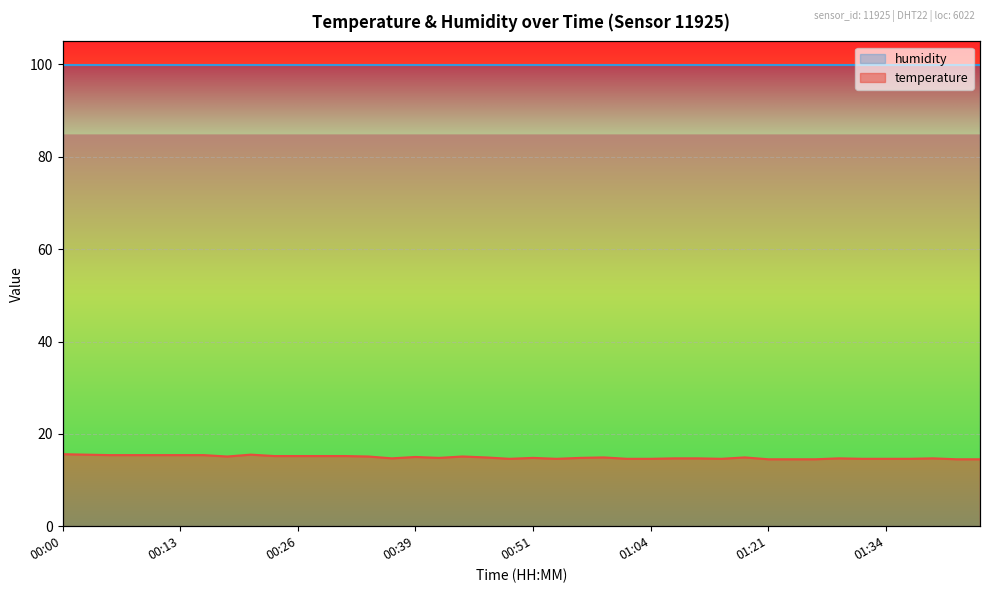

List the labels in order of value, largest first.

00:00, 00:03, 00:21, 00:06, 00:08, 00:10, 00:13, 00:15, 00:23, 00:26, 00:28, 00:31, 00:18, 00:33, 00:44, 00:39, 00:46, 00:59, 01:18, 00:41, 00:51, 00:56, 00:36, 01:07, 01:10, 01:29, 01:40, 00:49, 00:54, 01:01, 01:04, 01:12, 01:32, 01:34, 01:37, 01:21, 01:24, 01:27, 01:42, 01:45